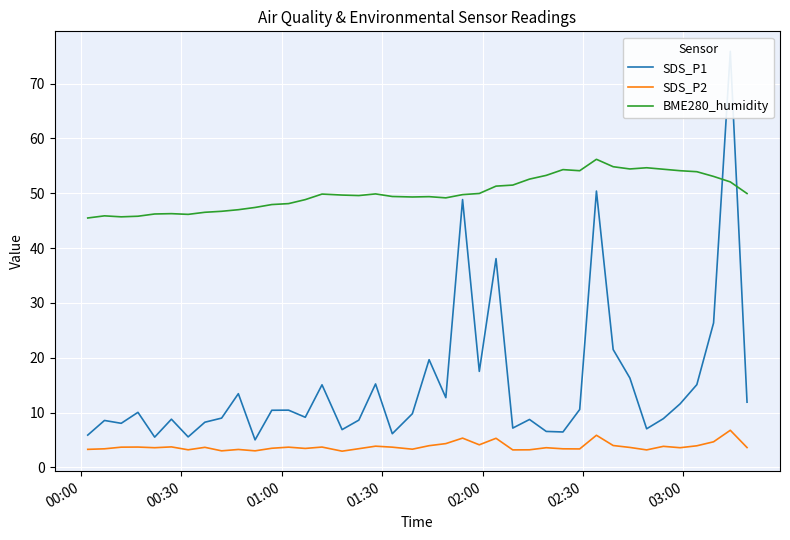

What is the sum of all BME280_humidity values?

2004.7